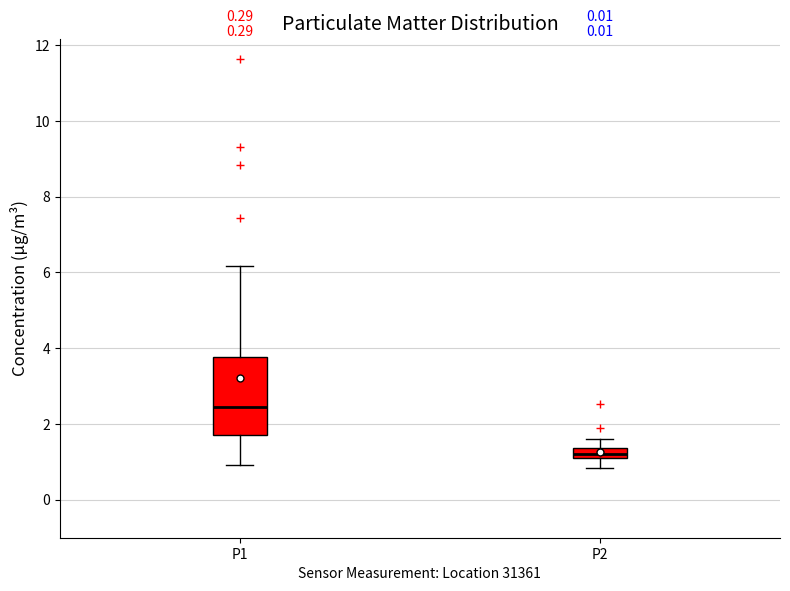

Where is the lower edge of the box for P1 on the y-axis? The values are not printed on the chart, so give them approximately, as read against the axis.

1.8